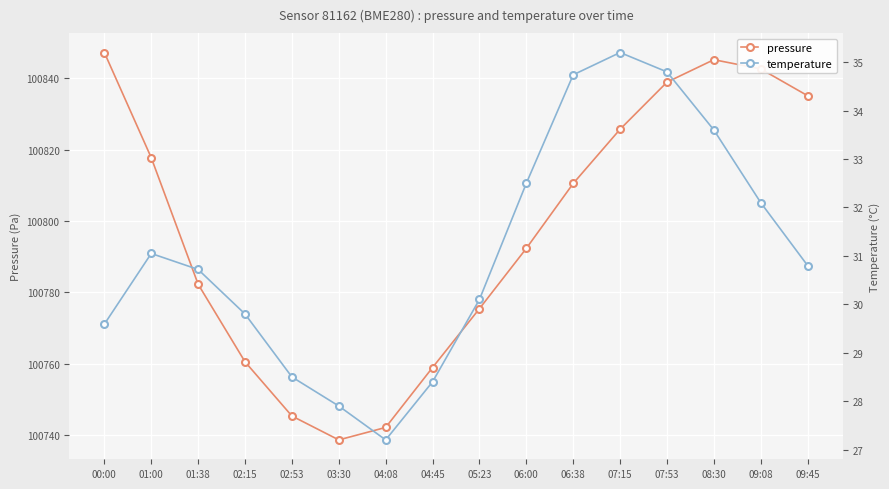

Which series changed the most between 01:38 and 06:38?

pressure